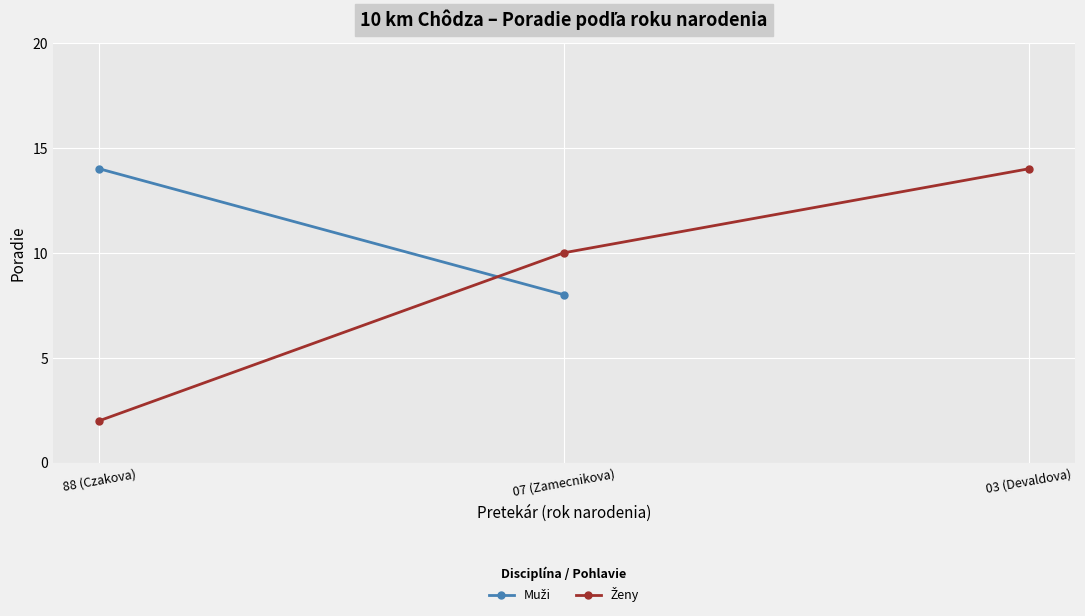

At which label is the value closest to 8?

07 (Zamecnikova)